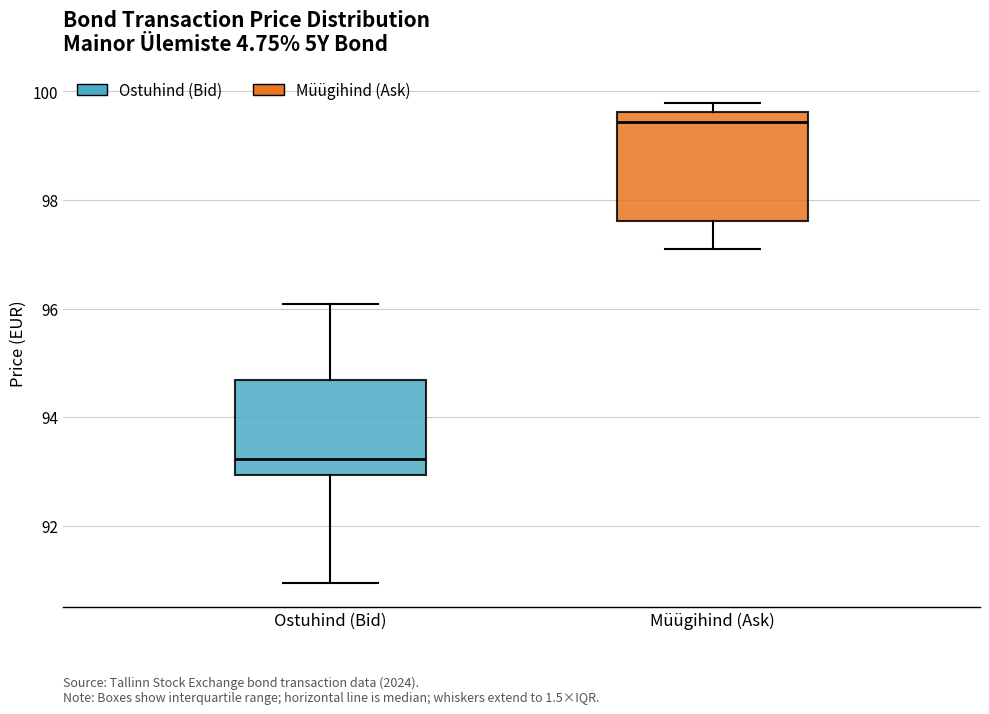

Comparing the boxes themselves (not the whiskers), which one is the tallest?

Müügihind (Ask)